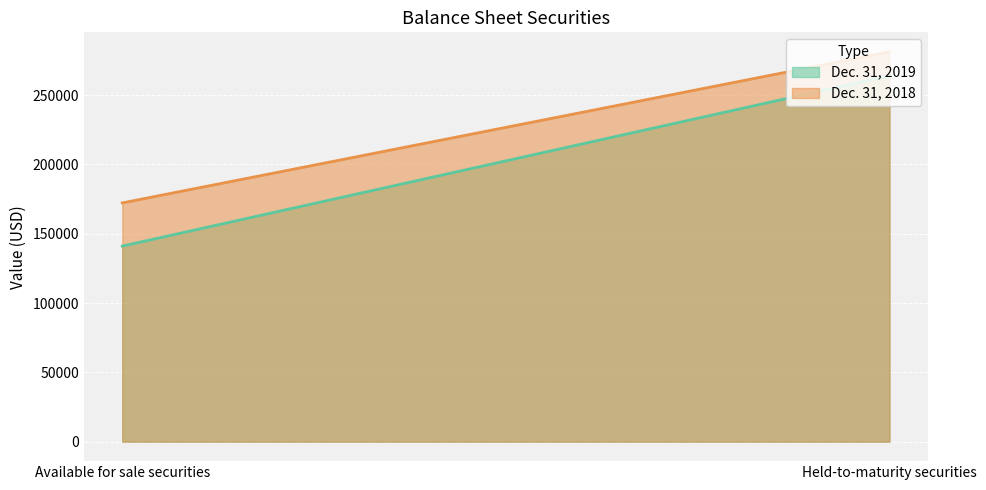

Reading left to right, transcribe all the data shown in this chart.

Dec. 31, 2019: Available for sale securities=141109	Held-to-maturity securities=264114
Dec. 31, 2018: Available for sale securities=172290	Held-to-maturity securities=281310